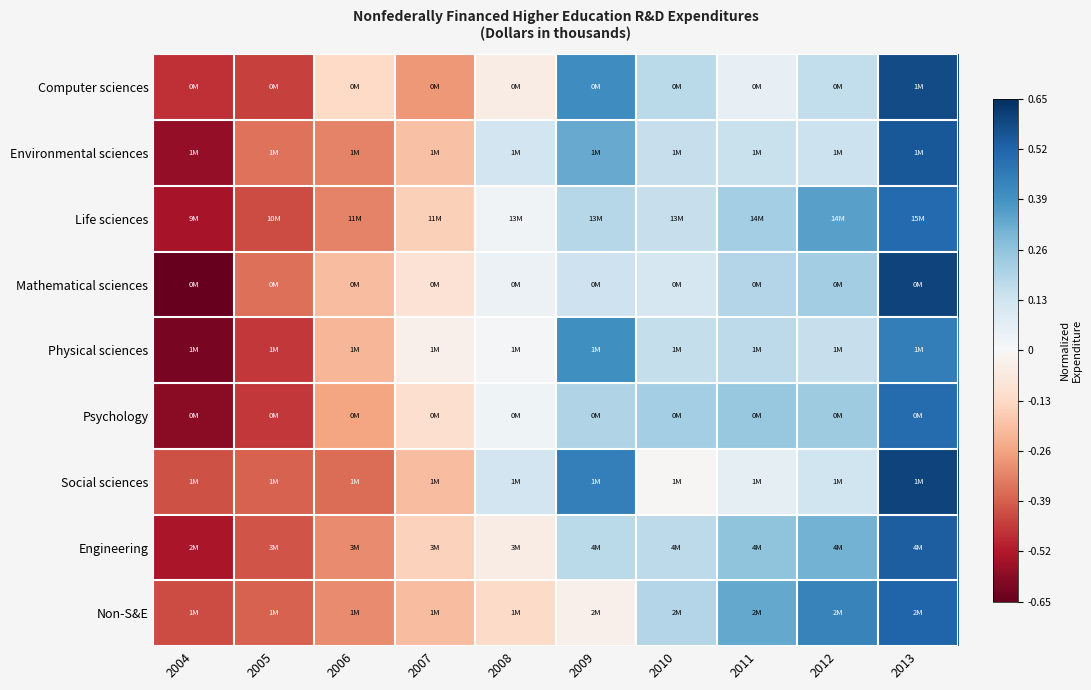

Which has a higher value, 2008 or 2013?

2013